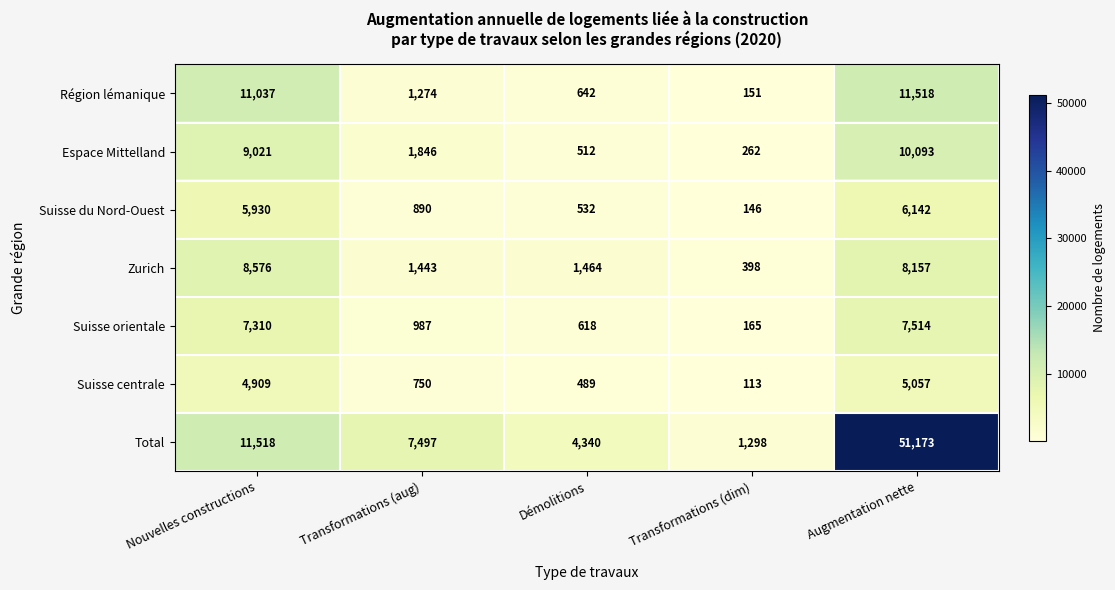

Where is Suisse du Nord-Ouest nearest to the value 3144?

Transformations (aug)